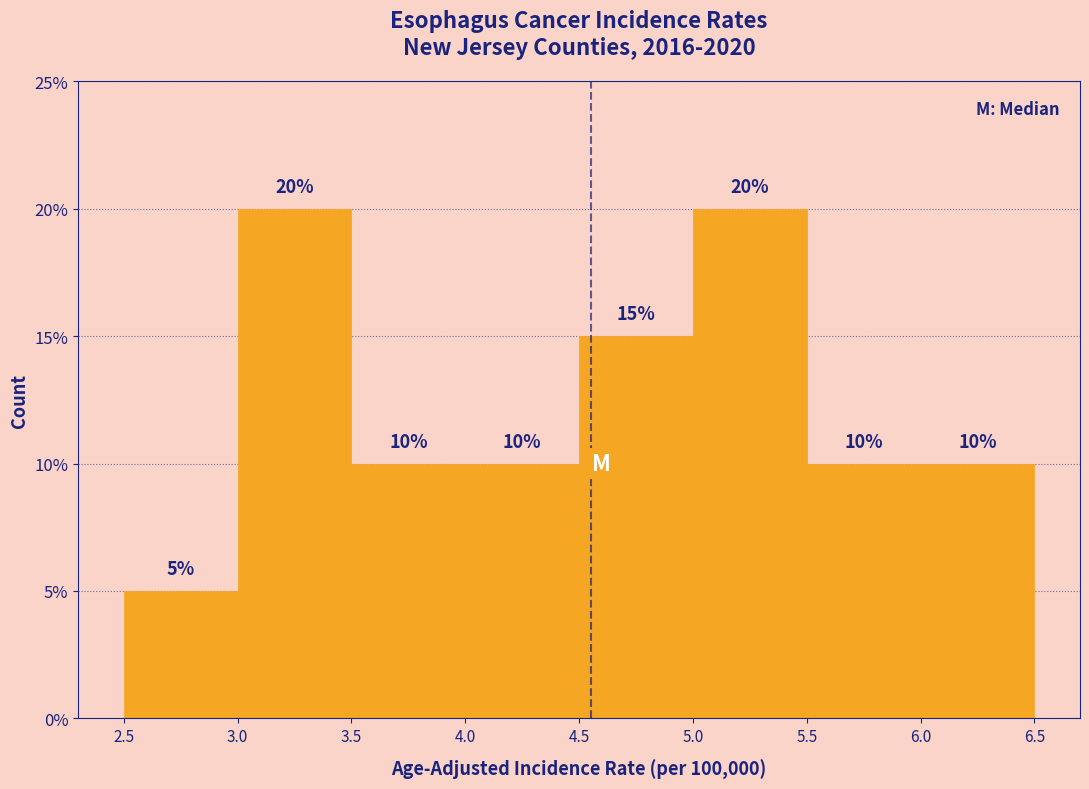

How tall is the bar that spans 3.5 to 4.0 on the x-axis?

10